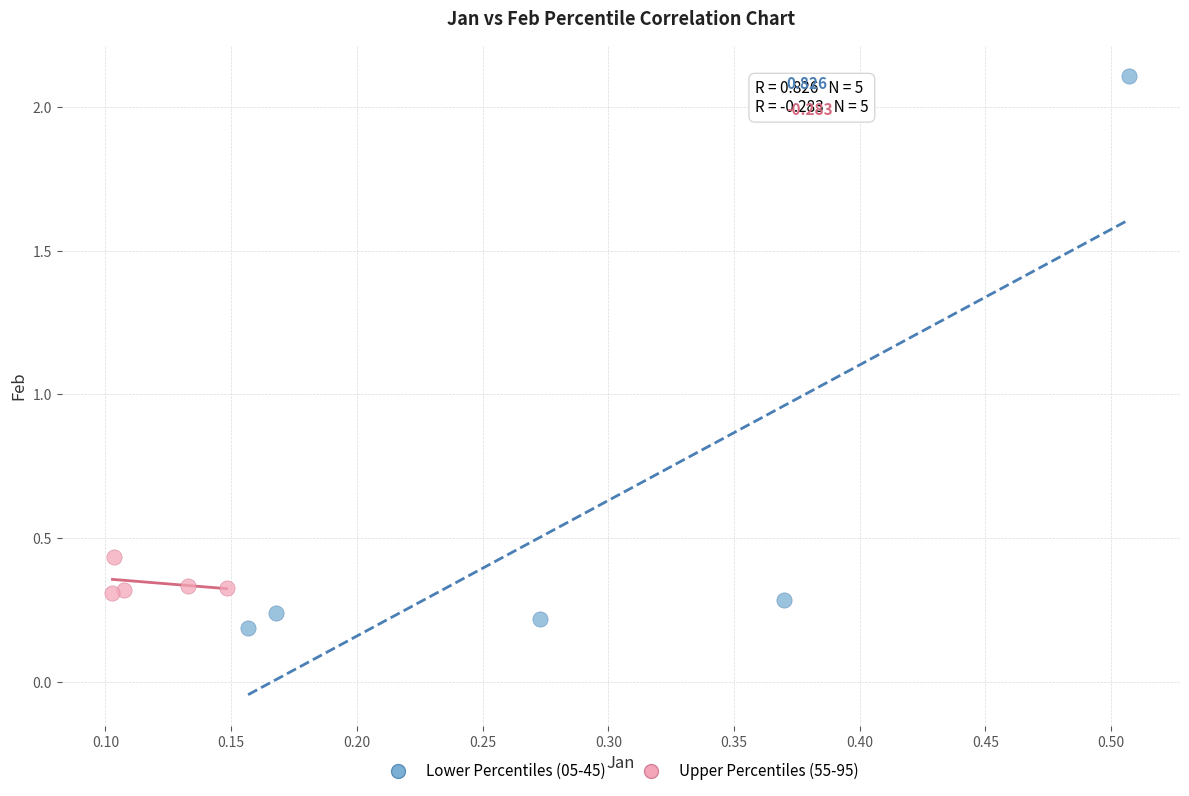

Which series contains the lowest Y value?

Lower Percentiles (05-45)